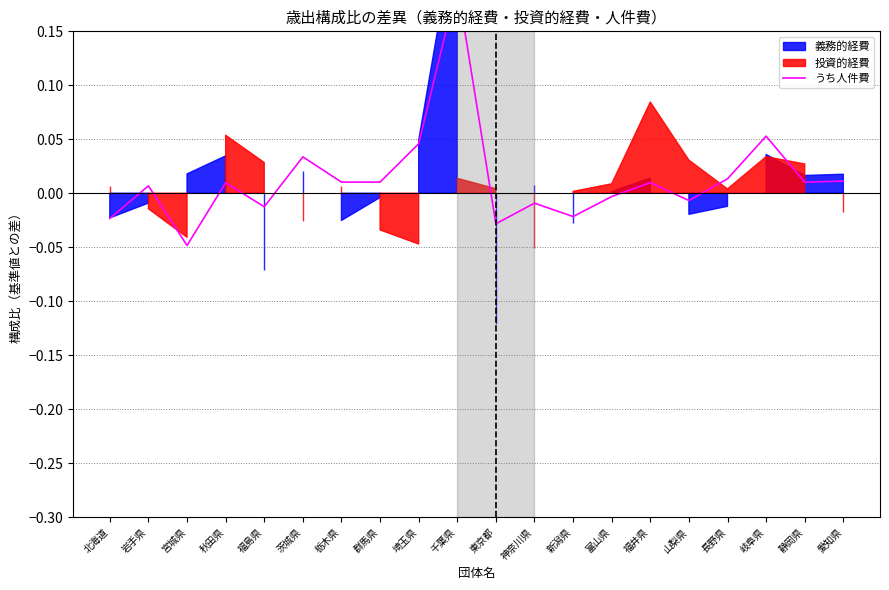

True or false: the data shows -0.0 at 新潟県.

True